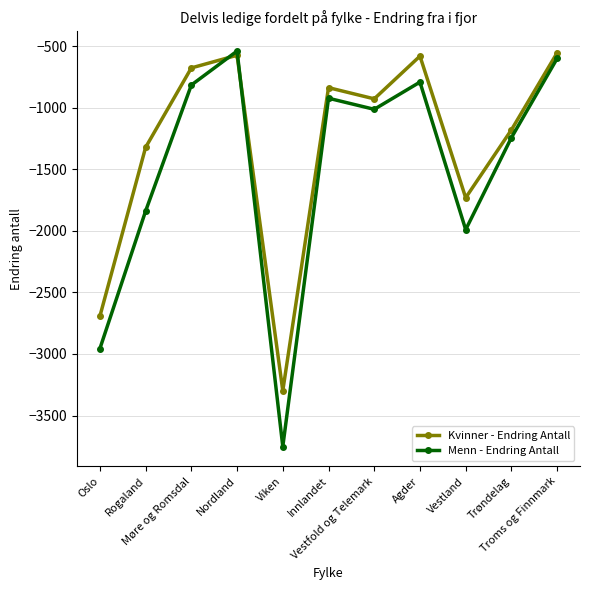

Between Nordland and Innlandet, which series saw the biggest shift?

Menn - Endring Antall